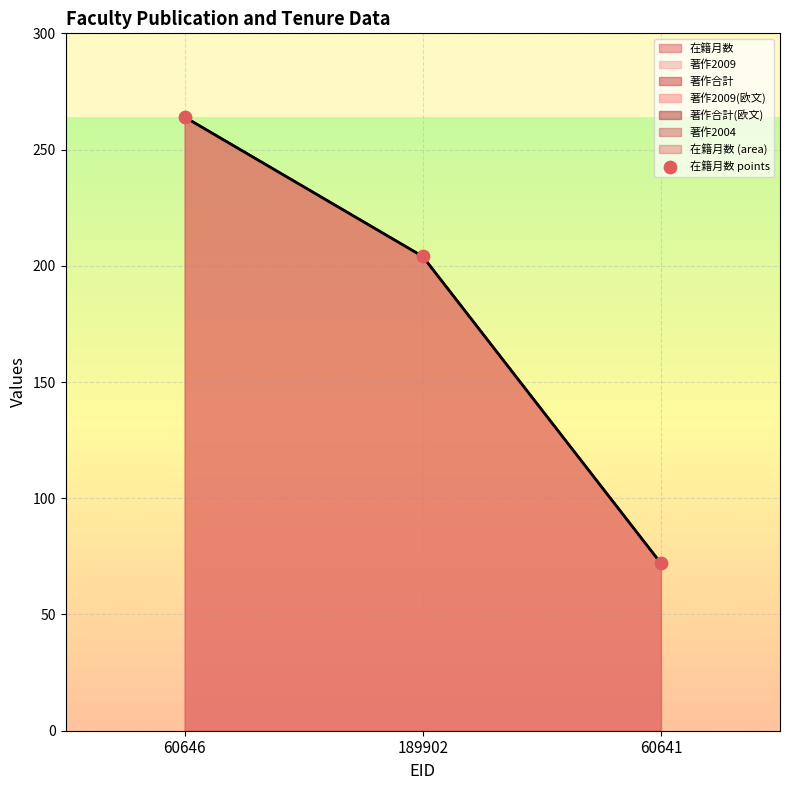

At which category is the sum across all series the highest?

60646